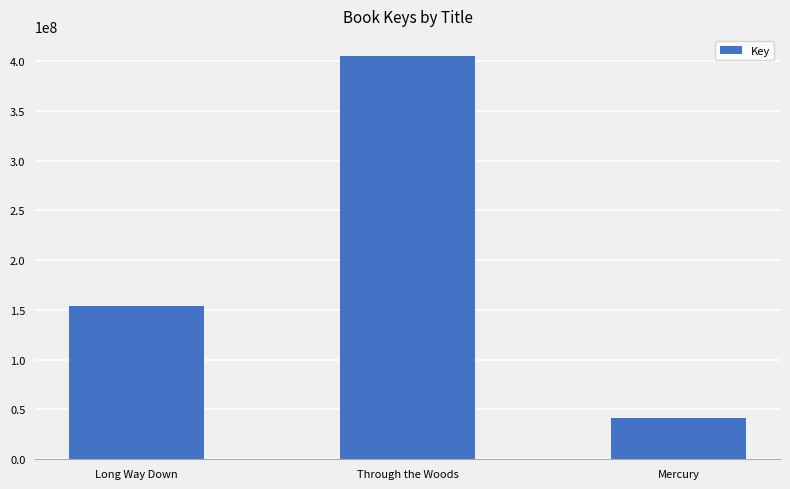

Read the value at Through the Woods, to the nearest 10.

404939560